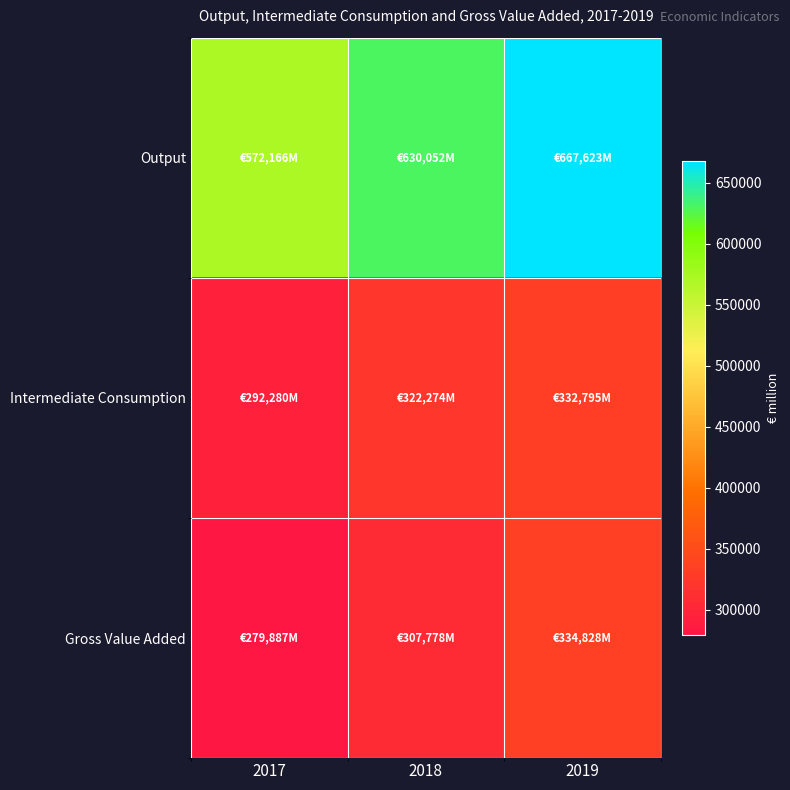

At how many categories does at least one series exceed 641930?

1